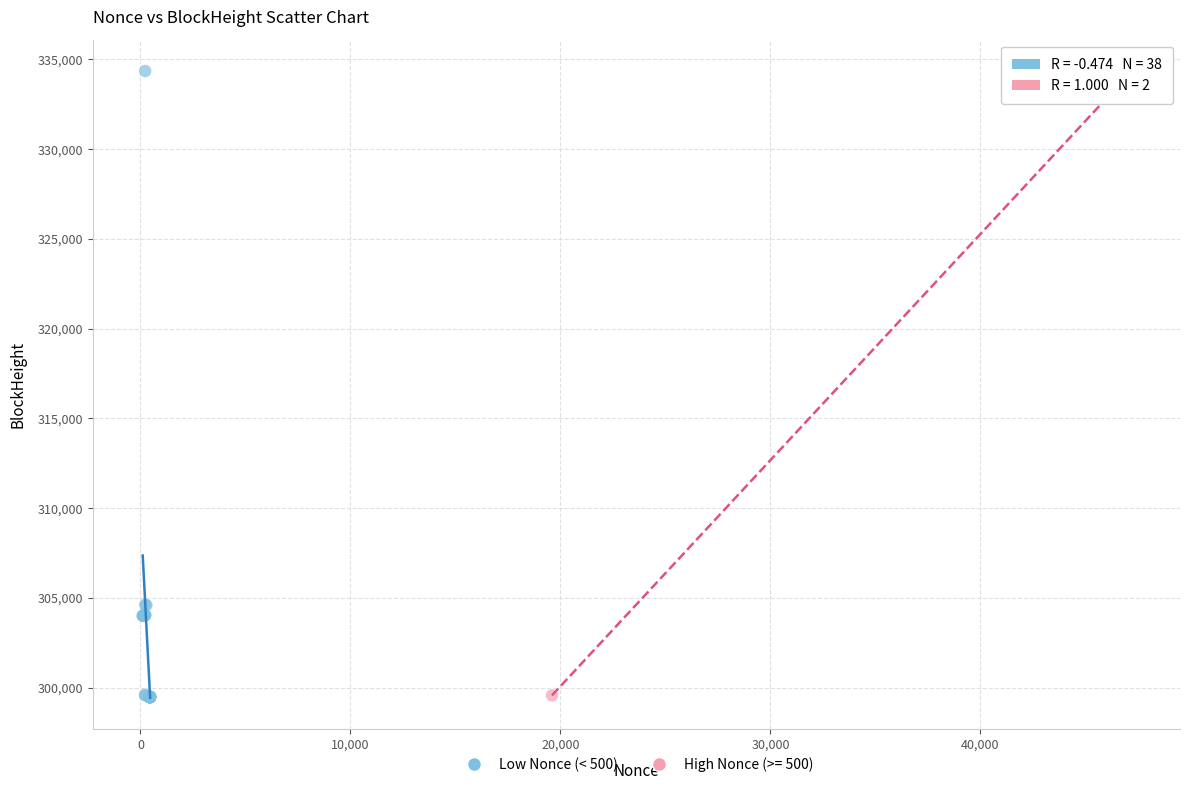

What are all the series names shown in the legend?

Low Nonce (< 500), High Nonce (>= 500)